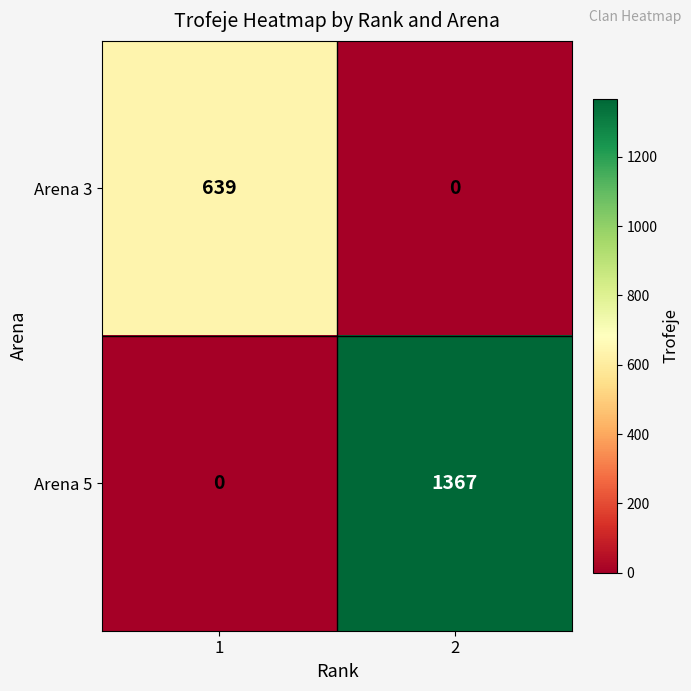

Reading right to left, what are all the values shown in this chart?

Arena 3: 0	639
Arena 5: 1367	0